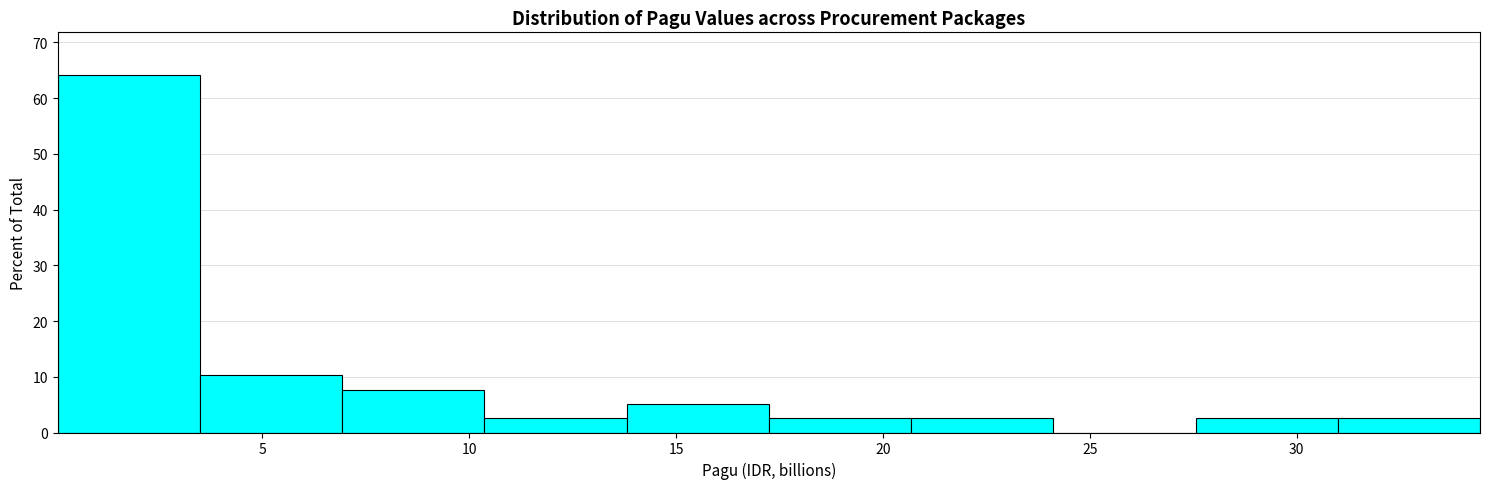

Over which range of the x-axis is the bar tallest?

0.0 to 3.5